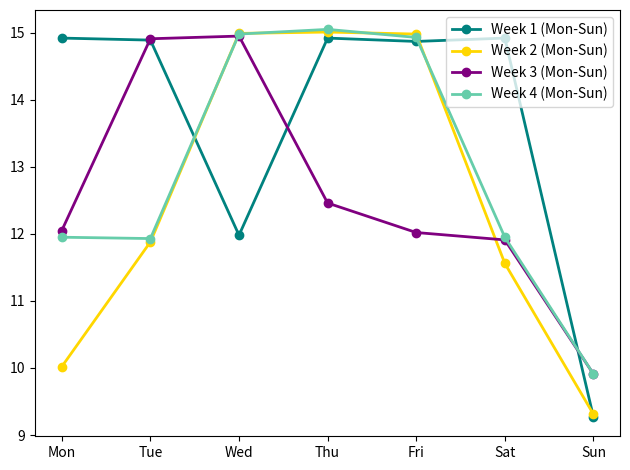

What is the approximate value of Week 4 (Mon-Sun) at Sun?

9.9